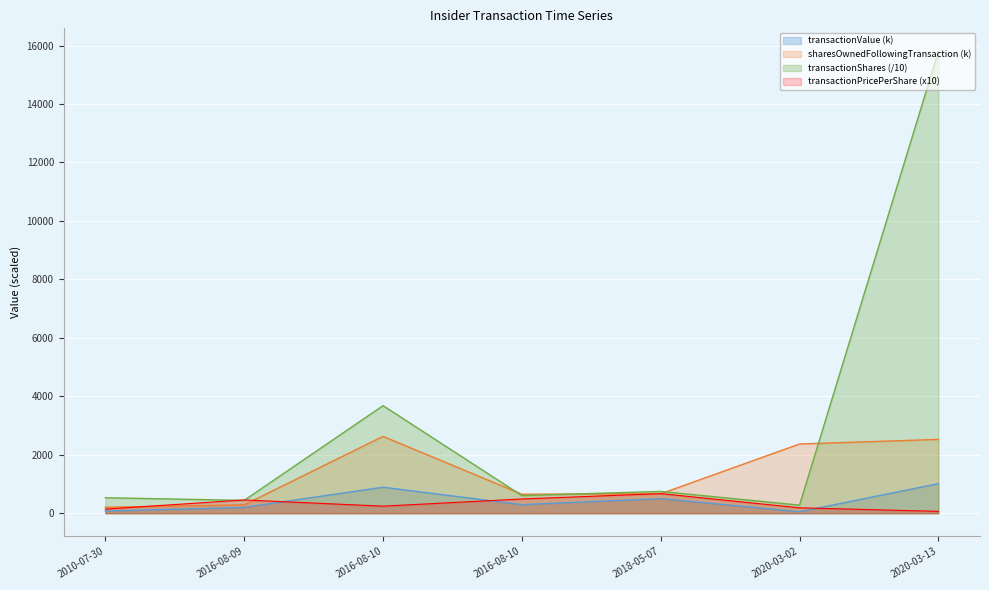

At which category does sharesOwnedFollowingTransaction reach its first local valley?

2016-08-10